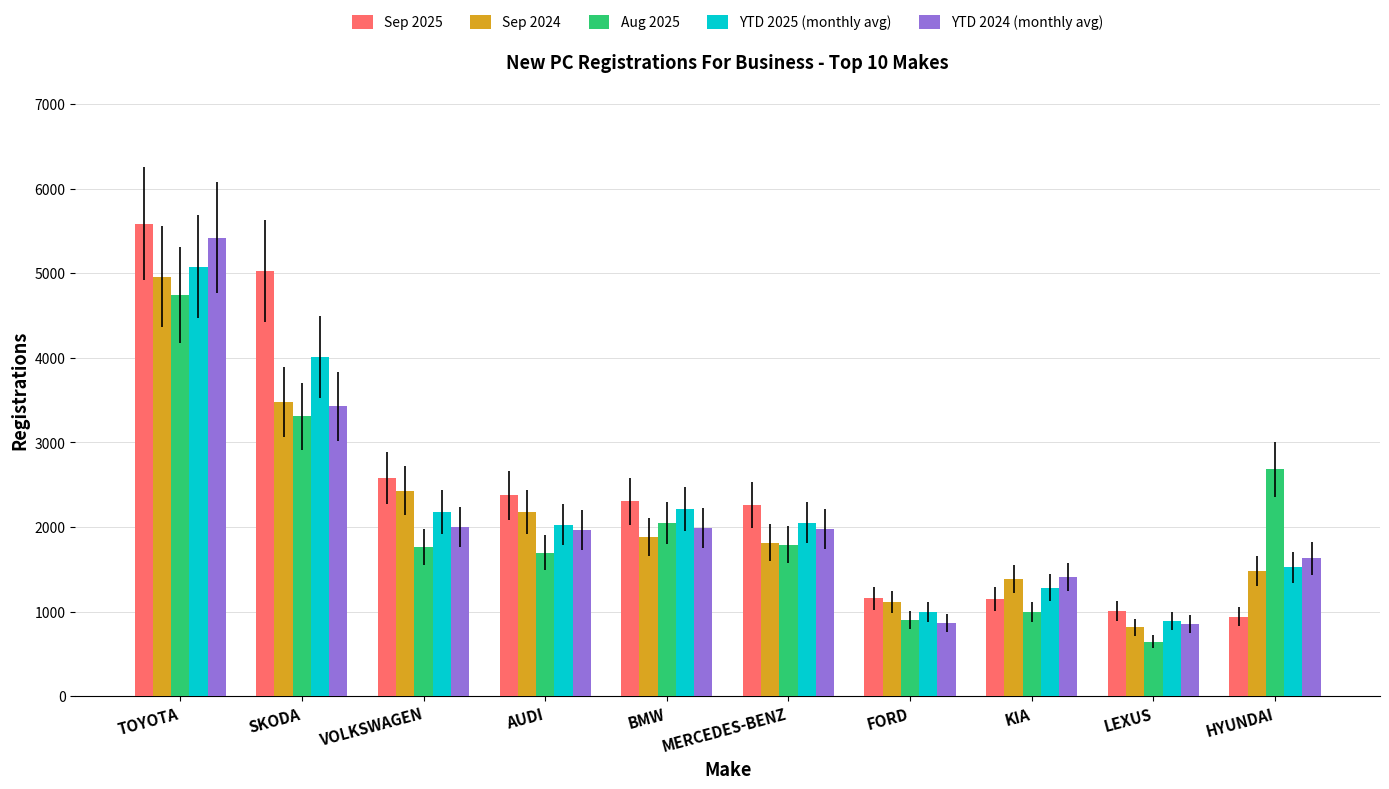

Are the bars horizontal?

No